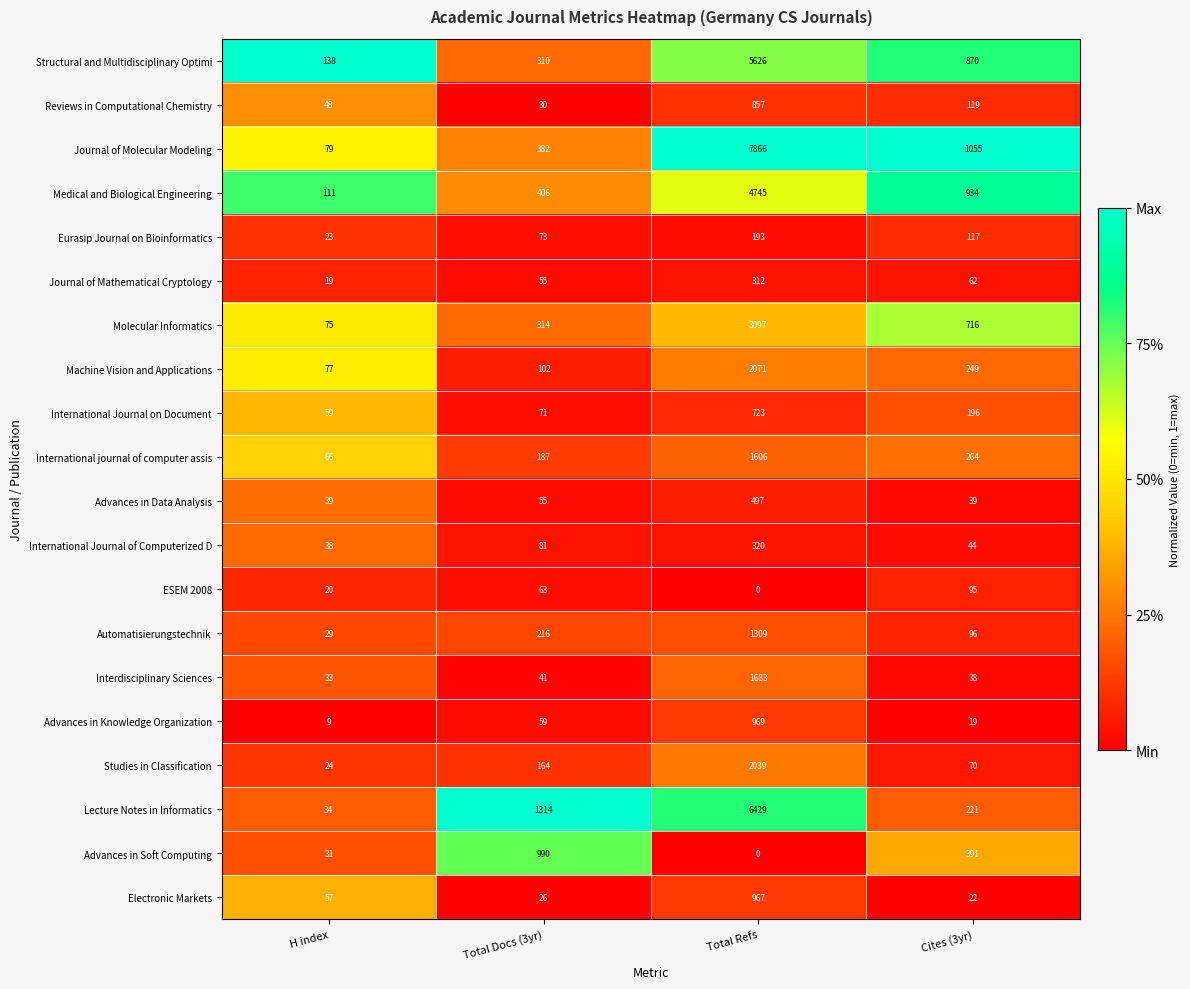

Read the Machine Vision and Applications value at Total Refs.

2071